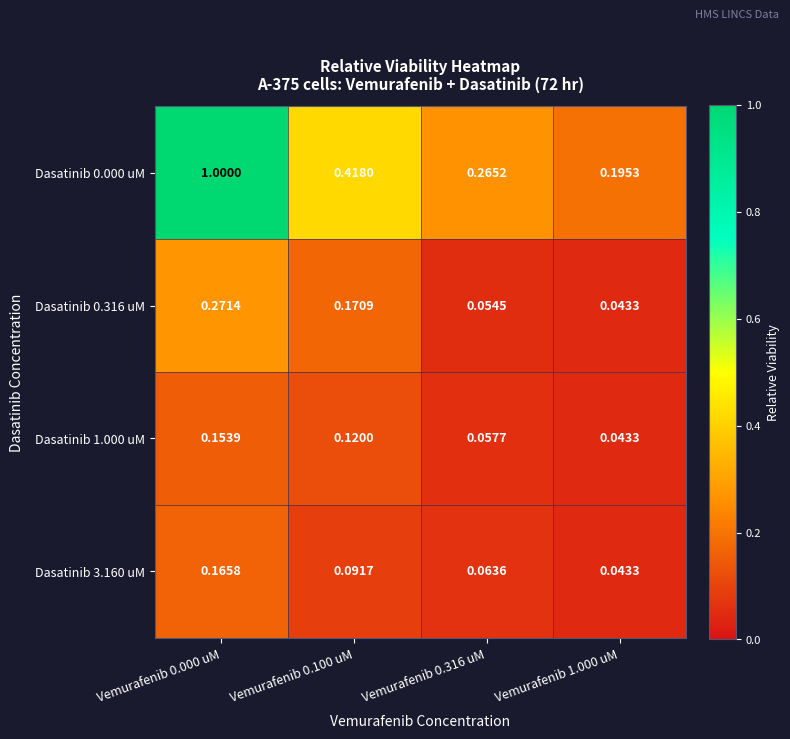

Is the value of Dasatinib 0.000 uM at Vemurafenib 0.100 uM greater than the value of Dasatinib 1.000 uM at Vemurafenib 0.000 uM?

Yes